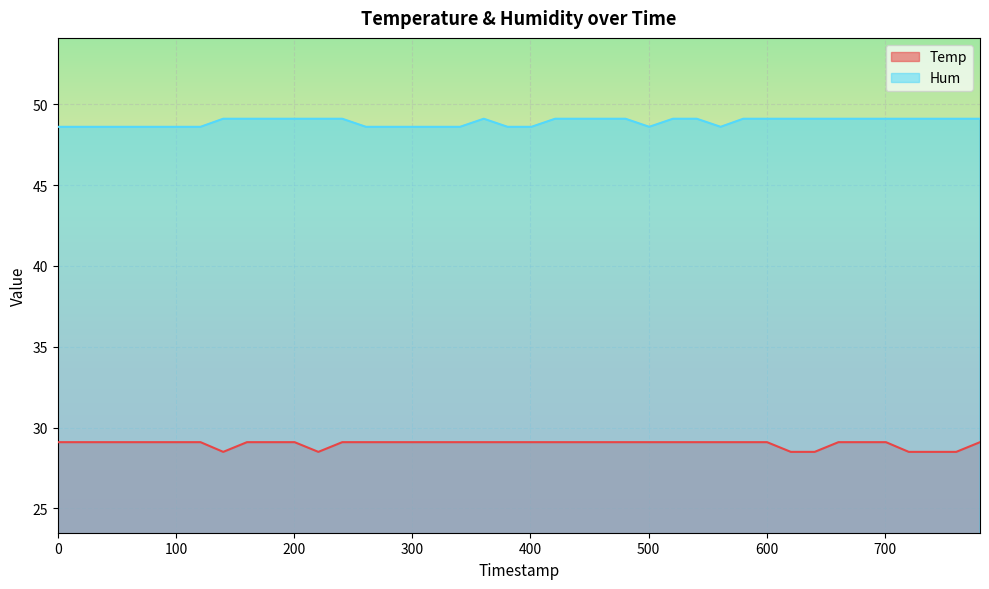

Rank the series by their average value, from highest to lowest.

Hum, Temp